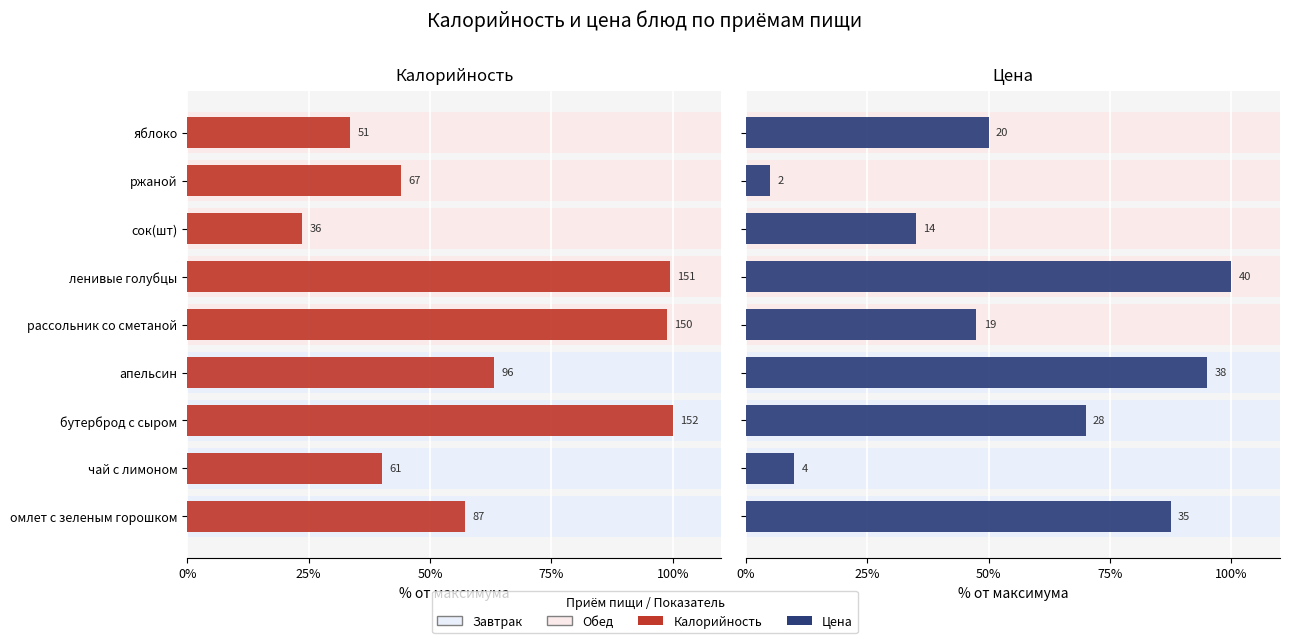

The value of Калорийность at бутерброд с сыром is 135.5. True or false?

False